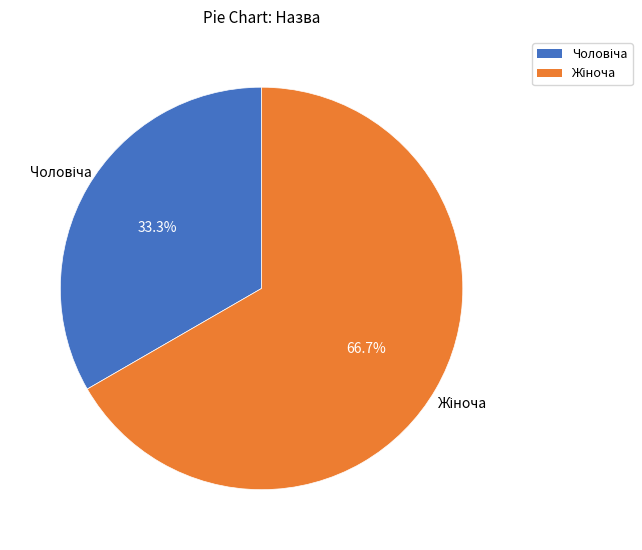

To the nearest percent, what is the difference between the largest and smallest slice percentages?

33%